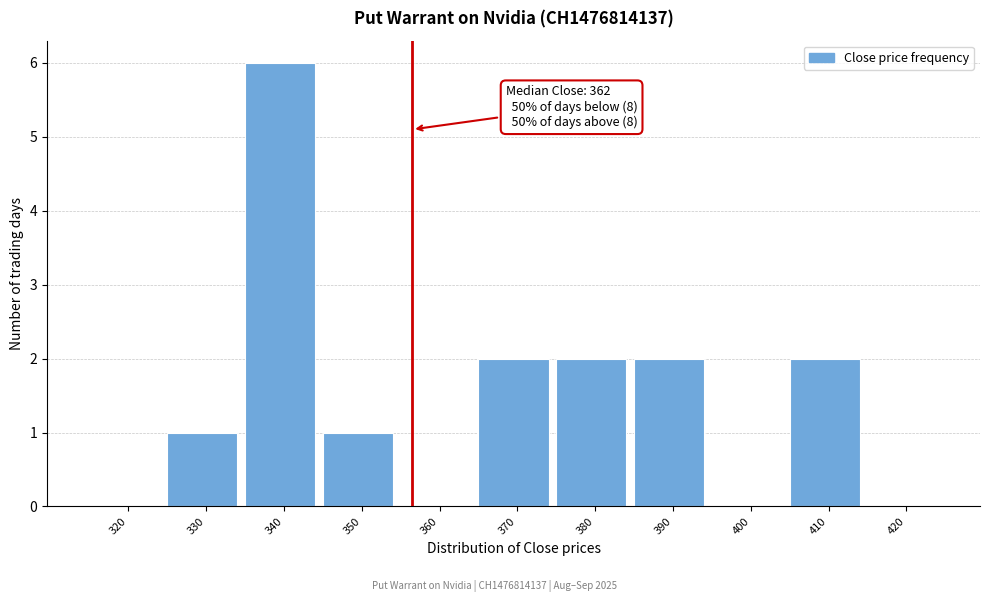

Reading right to left, extract all data points from this chart.

420=0	410=2	400=0	390=2	380=2	370=2	360=0	350=1	340=6	330=1	320=0